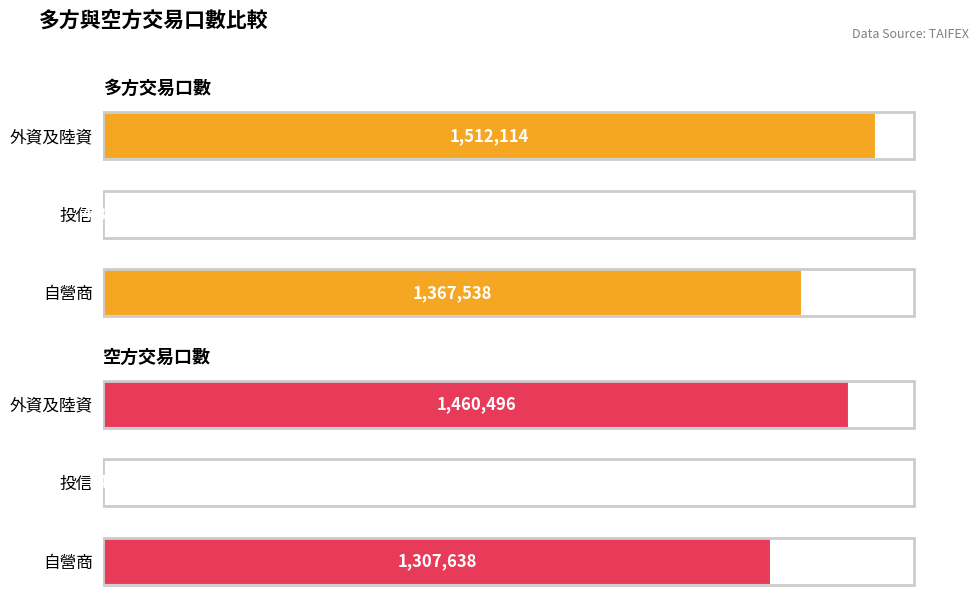

Which series has the largest total across all categories?

多方交易口數